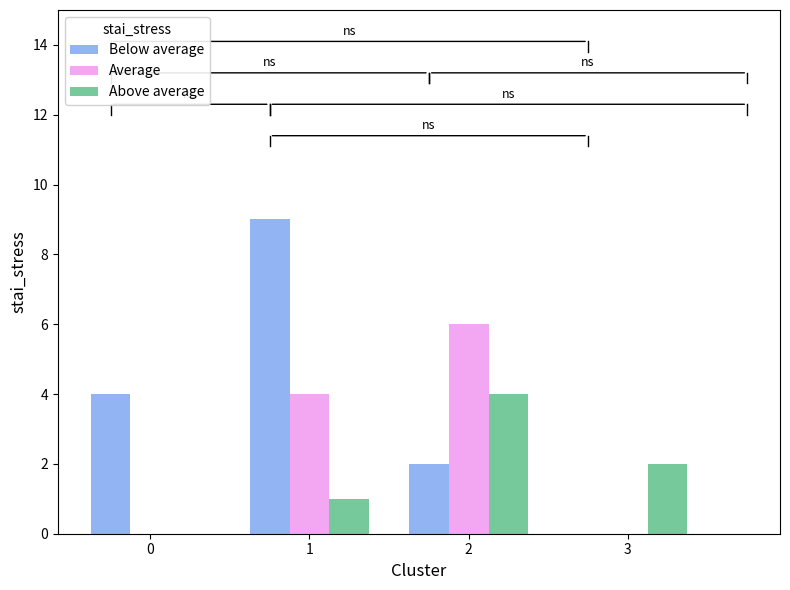

Which series has the largest total across all categories?

Below average